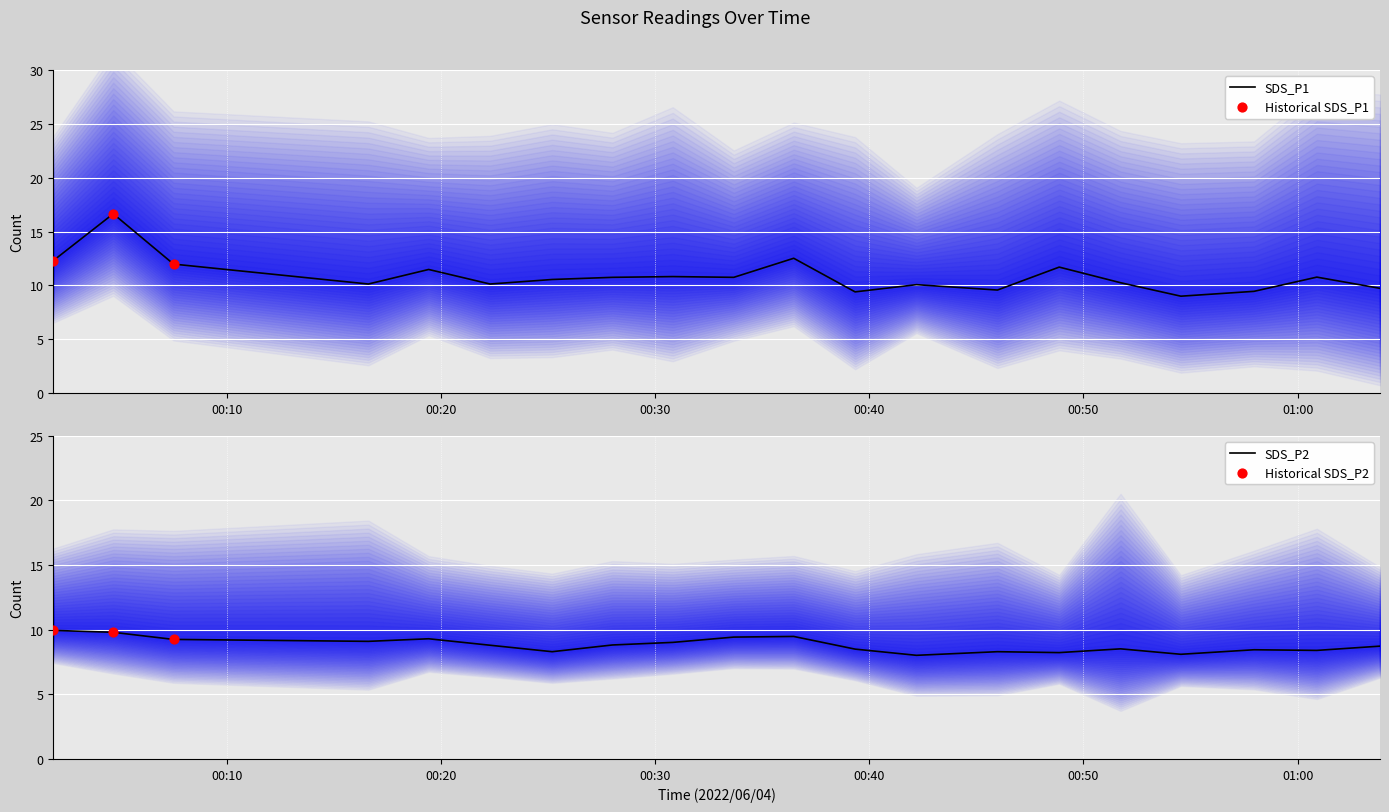

At which category is the sum across all series the highest?

2022/06/04 00:04:41